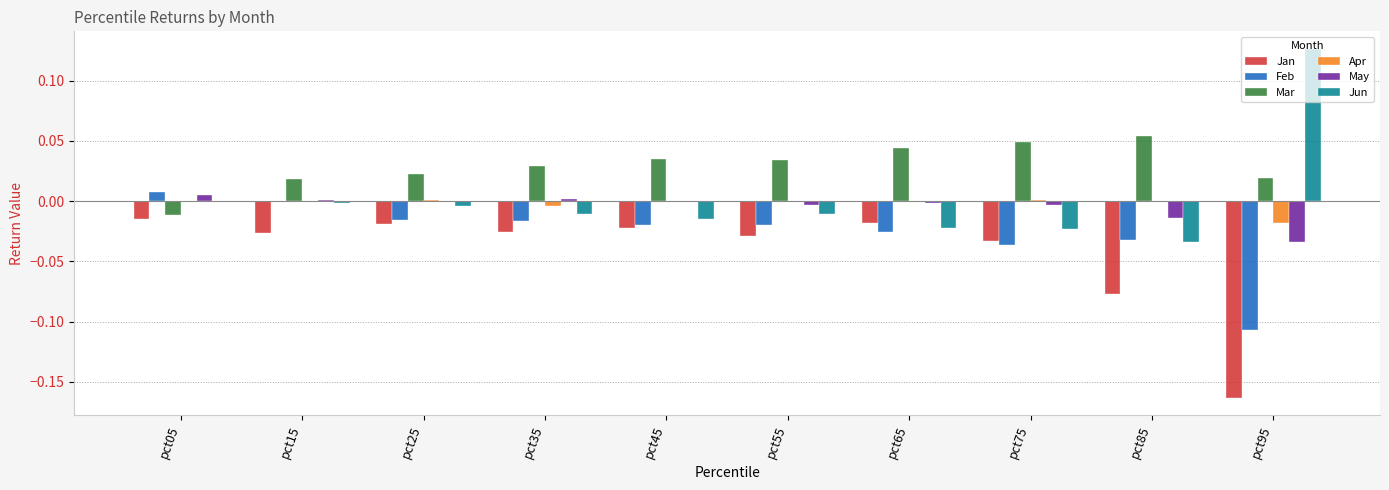

How many data points does each series have?

10